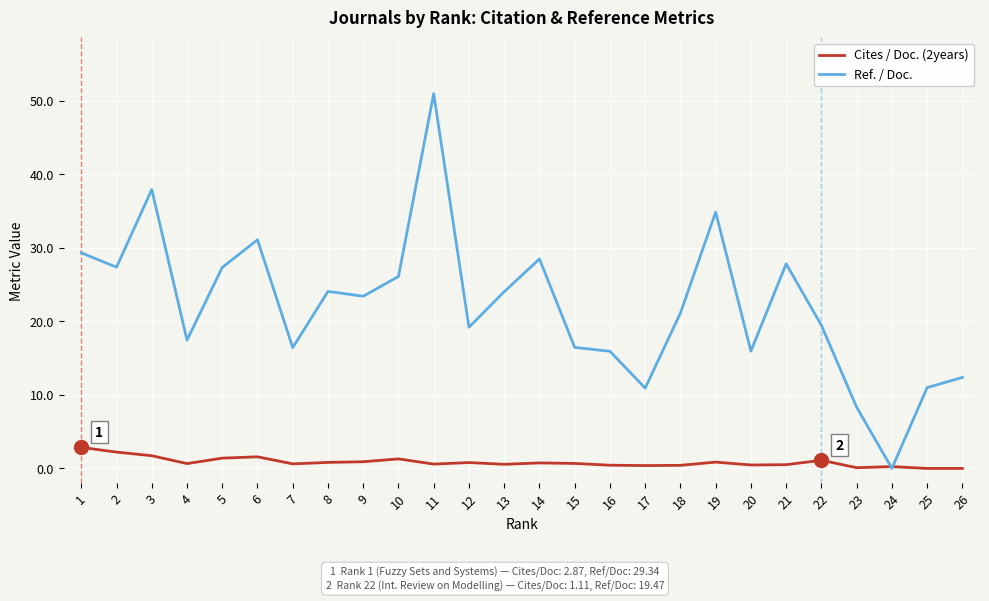

What is the maximum value shown in the chart?

51.0